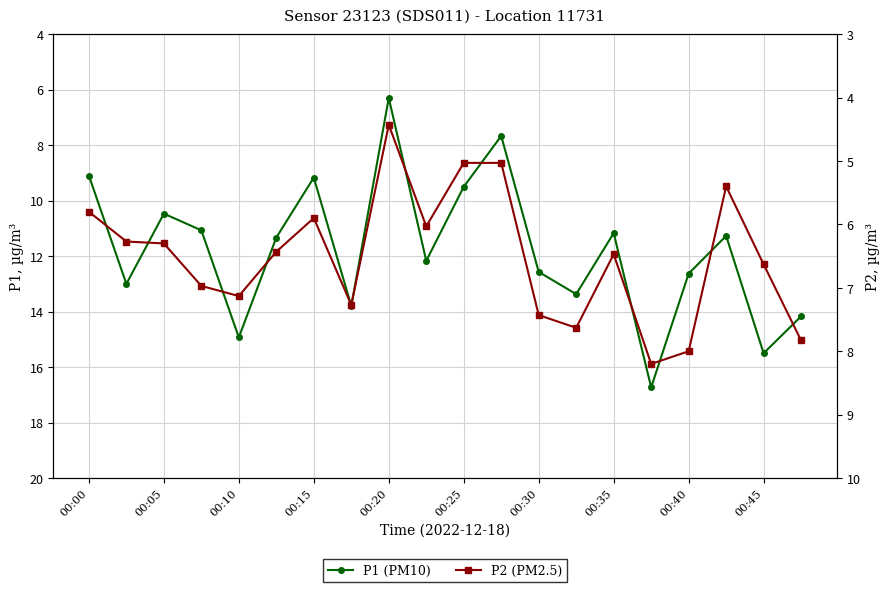

What is the highest value of the P2 (PM2.5) series?

8.2